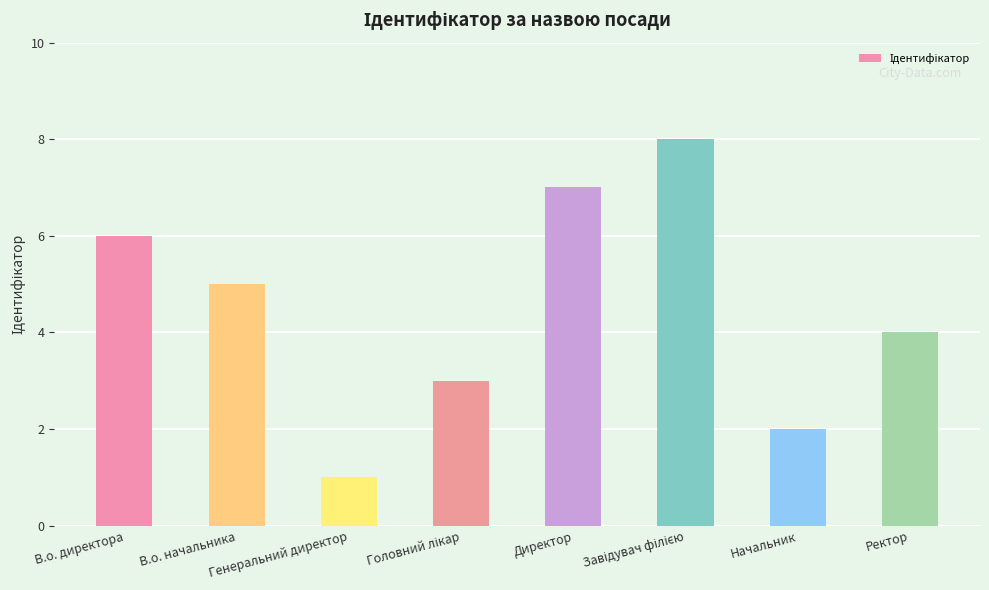

What is the difference between the maximum and minimum values?

7